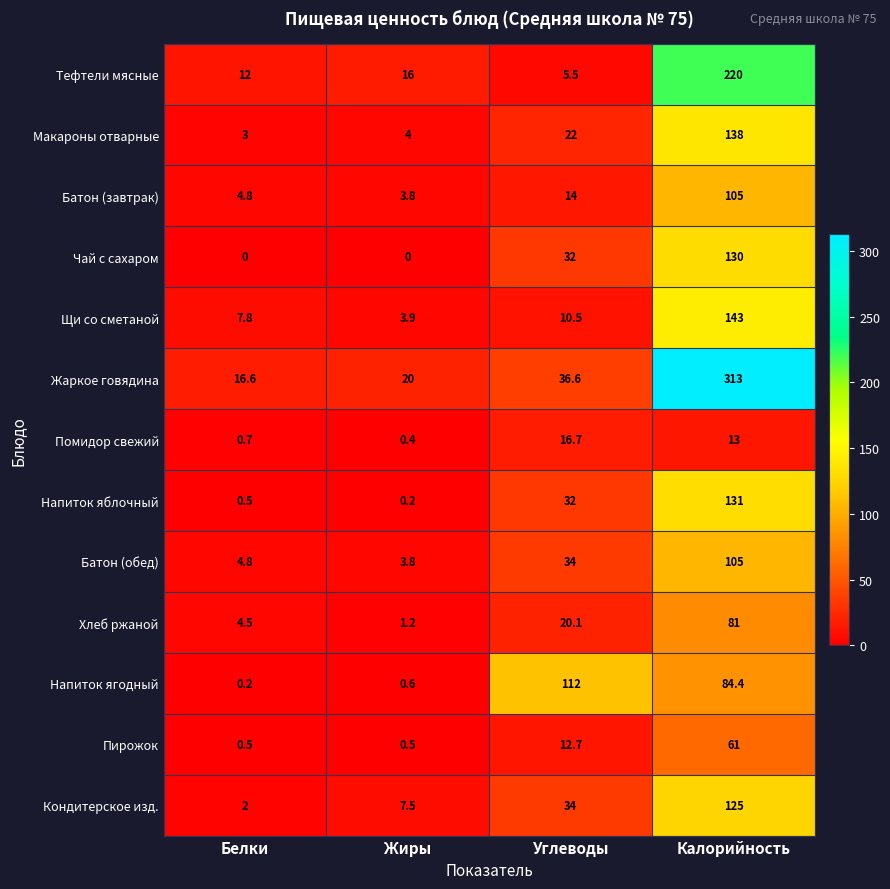

List the labels in order of Тефтели мясные value, largest first.

Калорийность, Жиры, Белки, Углеводы